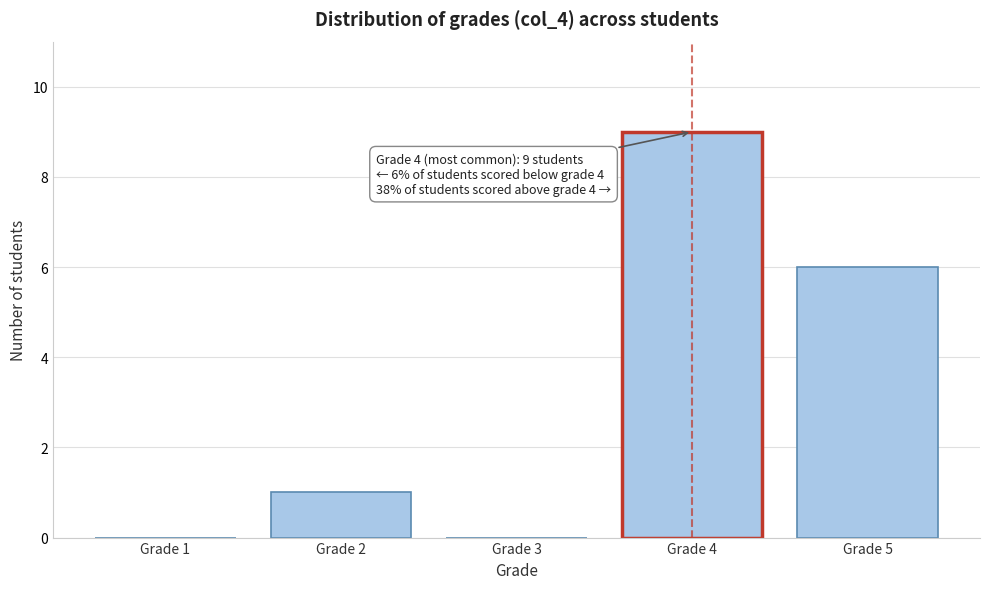

Reading left to right, extract all data points from this chart.

Grade 1=0	Grade 2=1	Grade 3=0	Grade 4=9	Grade 5=6